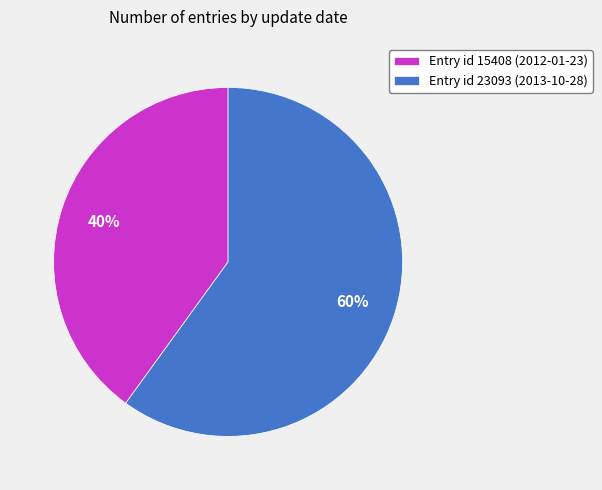

Which has a higher value, Entry id 23093 (2013-10-28) or Entry id 15408 (2012-01-23)?

Entry id 23093 (2013-10-28)